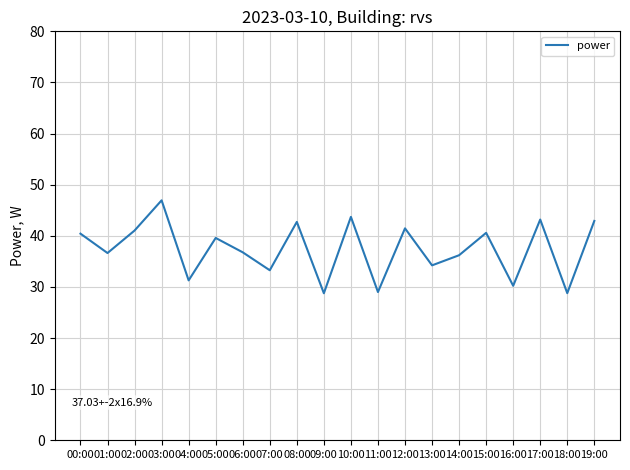

What is the average value?

37.4